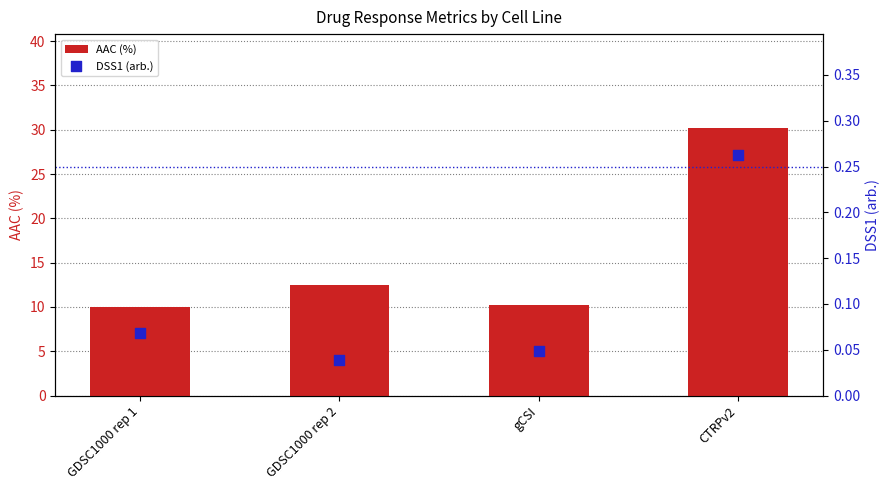

Is the value of AAC (%) at GDSC1000 rep 2 greater than the value of DSS1 (arb.) at CTRPv2?

Yes